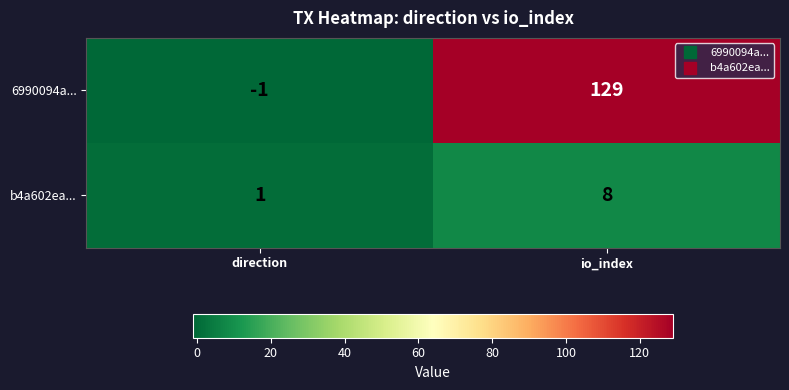

Which series changed the most between direction and io_index?

6990094a...